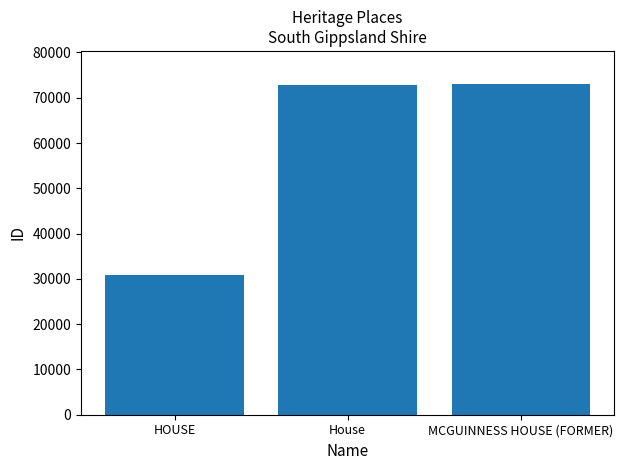

What is the difference between the values at HOUSE and MCGUINNESS HOUSE (FORMER)?

42284